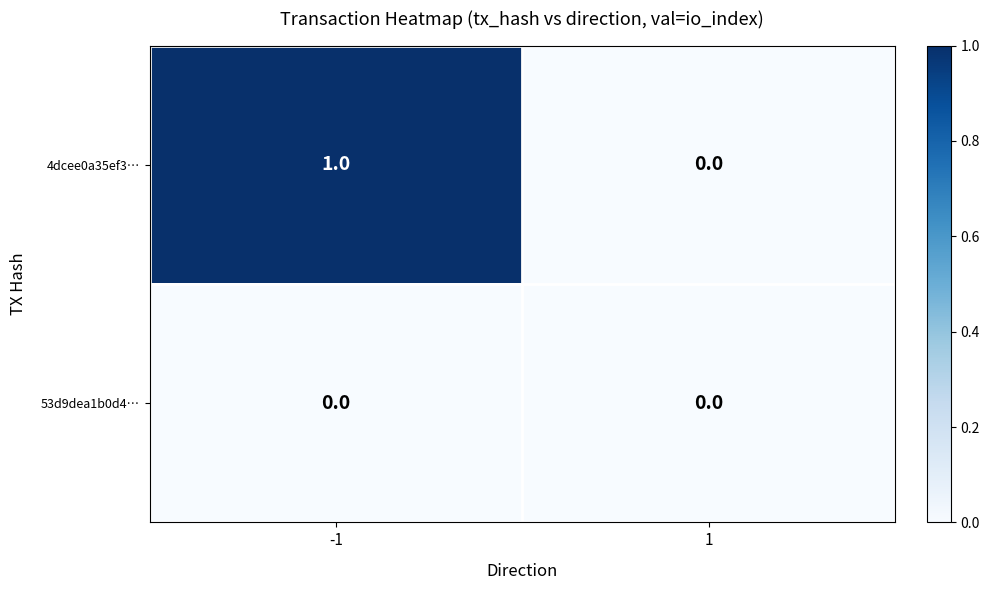

Reading left to right, extract all data points from this chart.

4dcee0a35ef3…: -1=1	1=0
53d9dea1b0d4…: -1=0	1=0